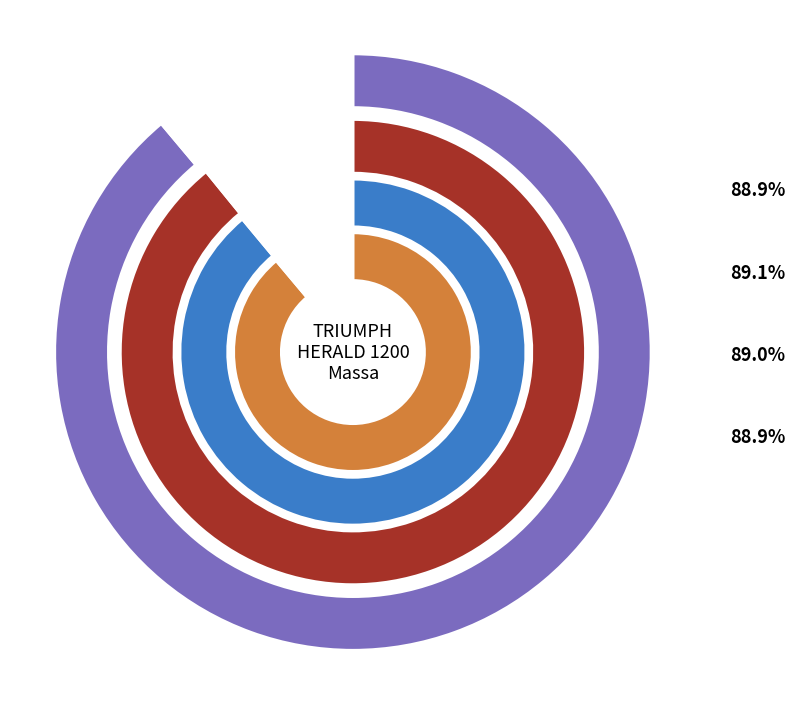

Does AM4048 account for over 50% of the chart?

No